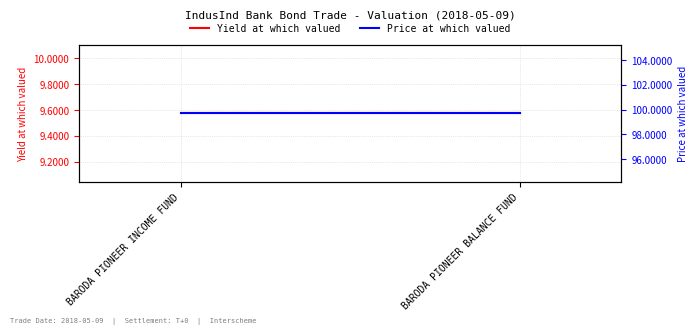

Rank the series by their average value, from highest to lowest.

Price at which valued, Yield at which valued